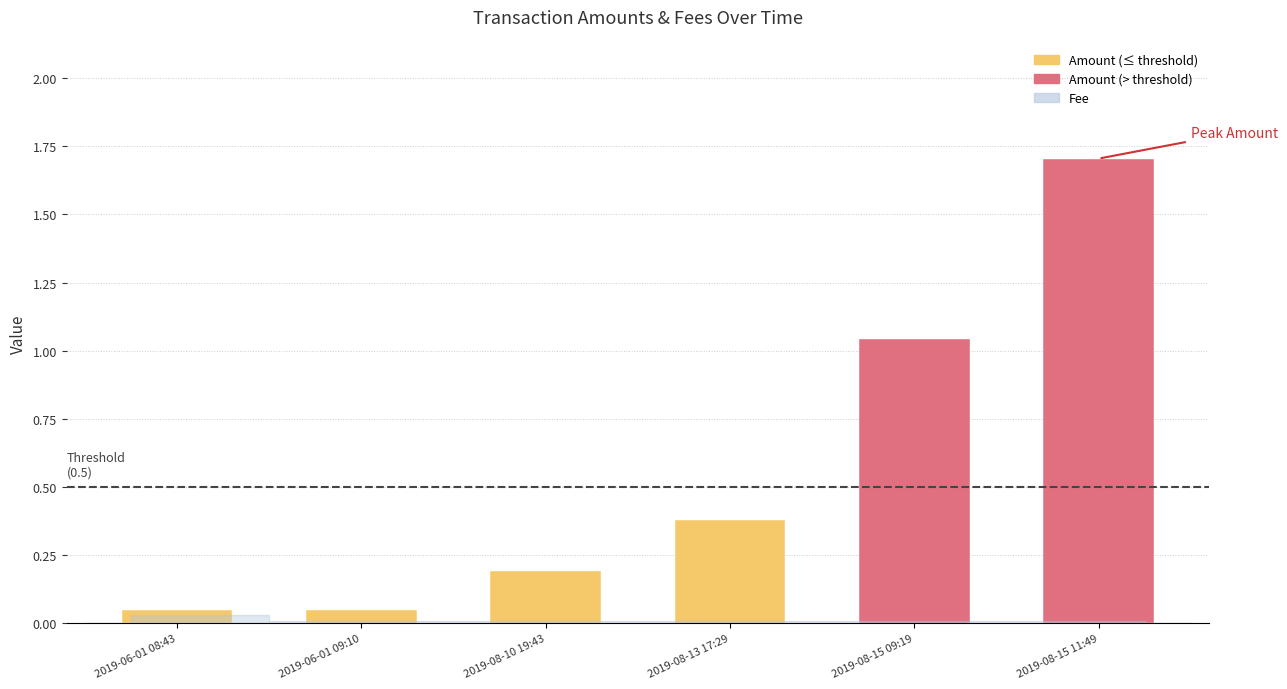

Which has a higher value, 2019-06-01 09:10 or 2019-08-15 09:19?

2019-08-15 09:19